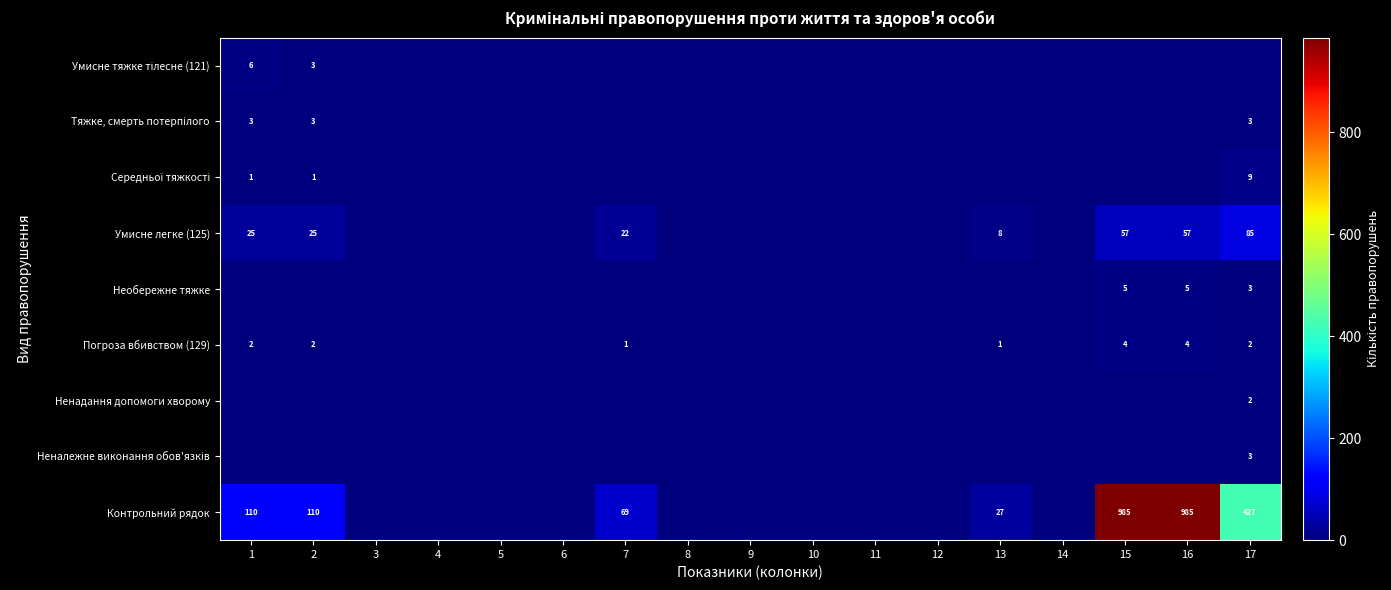

At which category is the sum across all series the highest?

15